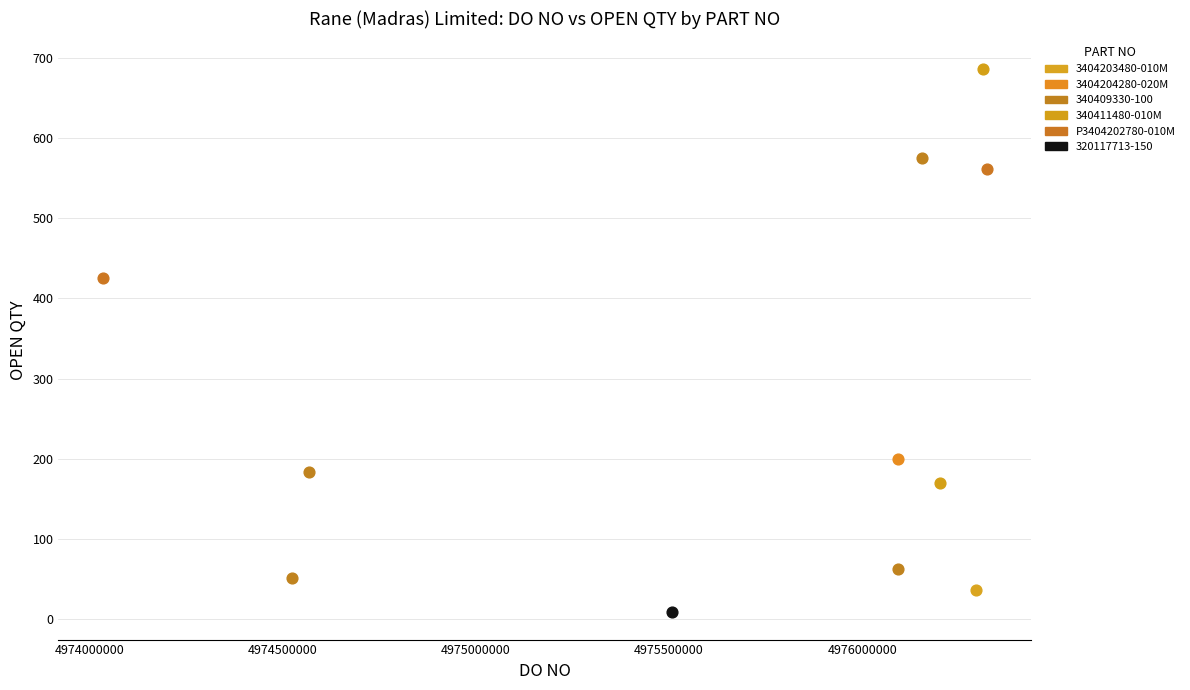

Which series contains the highest Y value?

340411480-010M